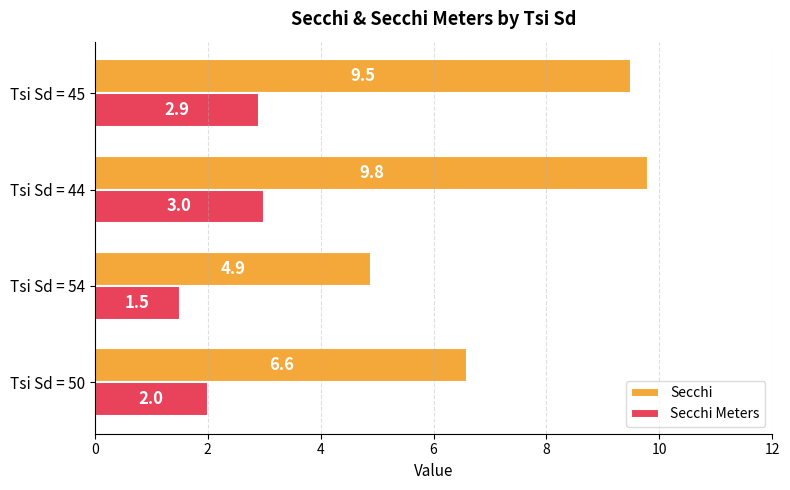

What are all the series names shown in the legend?

Secchi, Secchi Meters